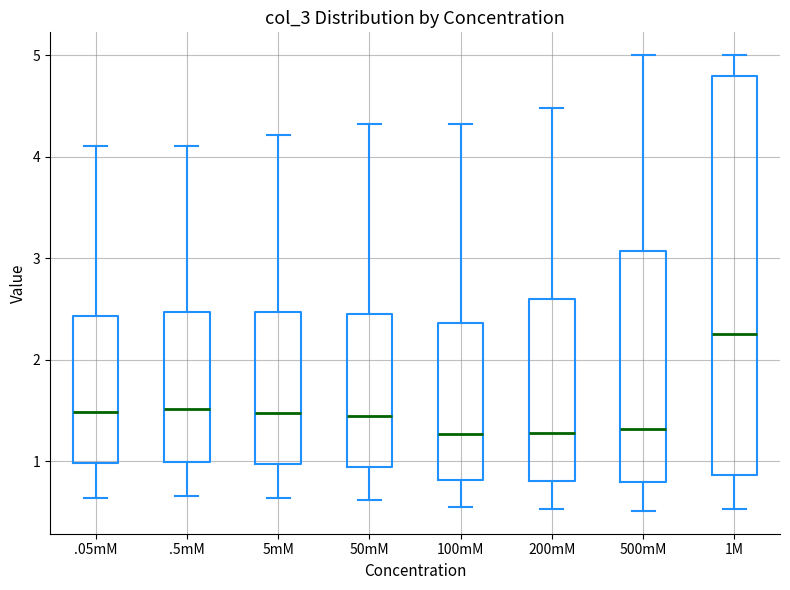

Which box's median line is the highest?

1M